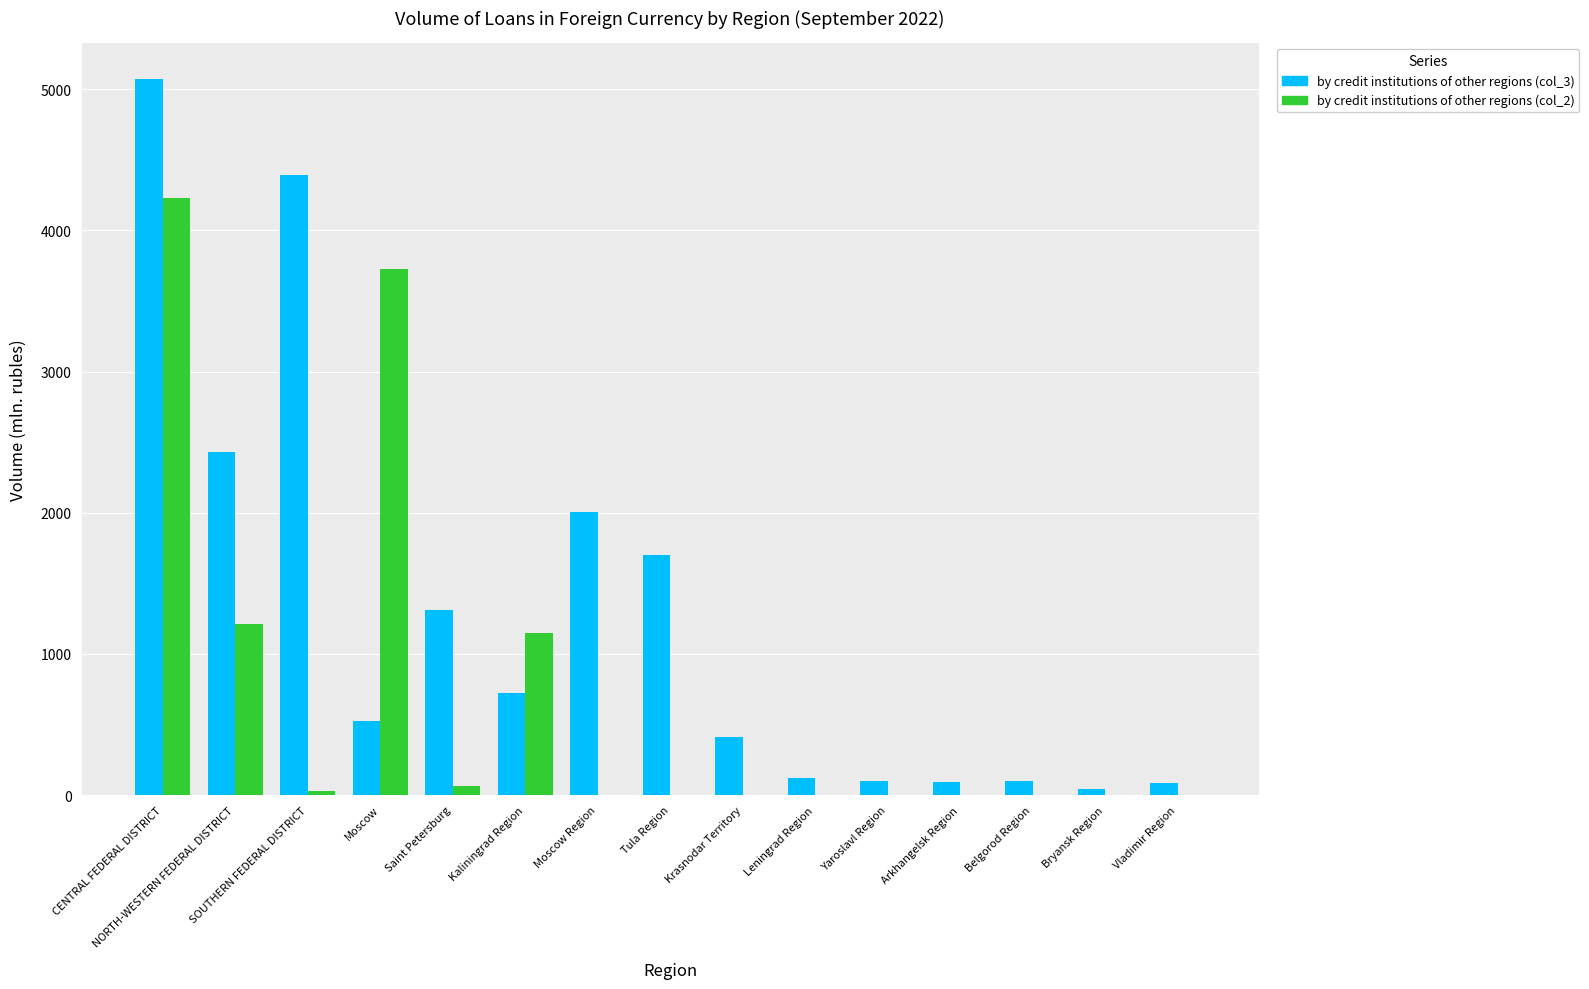

True or false: by credit institutions of other regions (col_2) has a value of 2920 at CENTRAL FEDERAL DISTRICT.

False